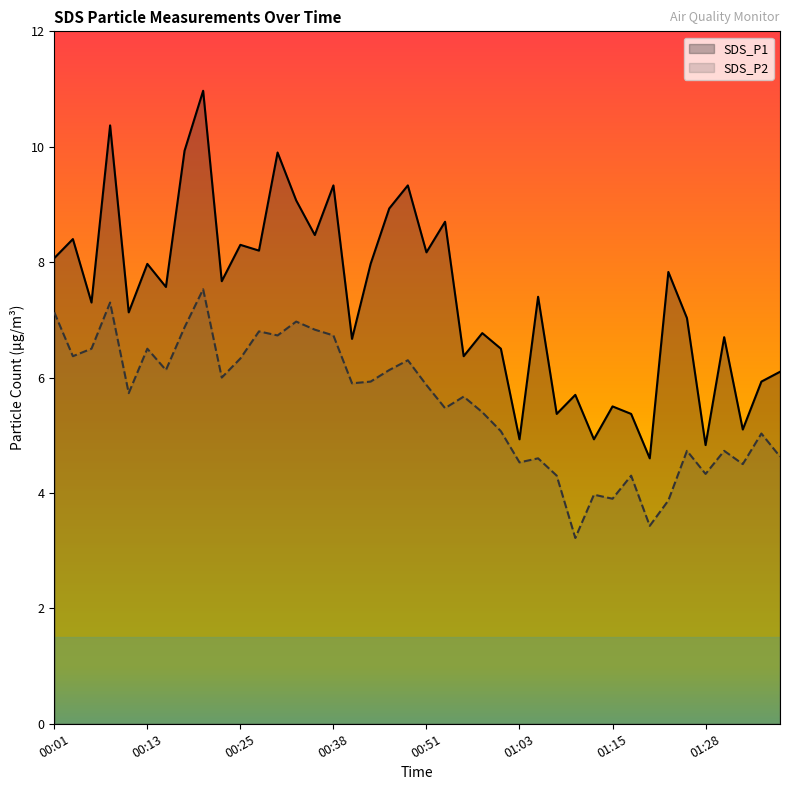

How many lines are shown in the chart?

2